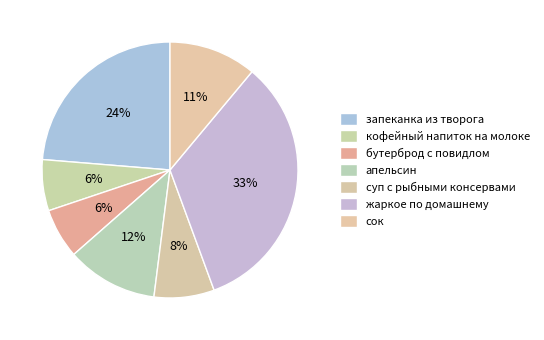

The сок slice represents 26% of the pie. True or false?

False